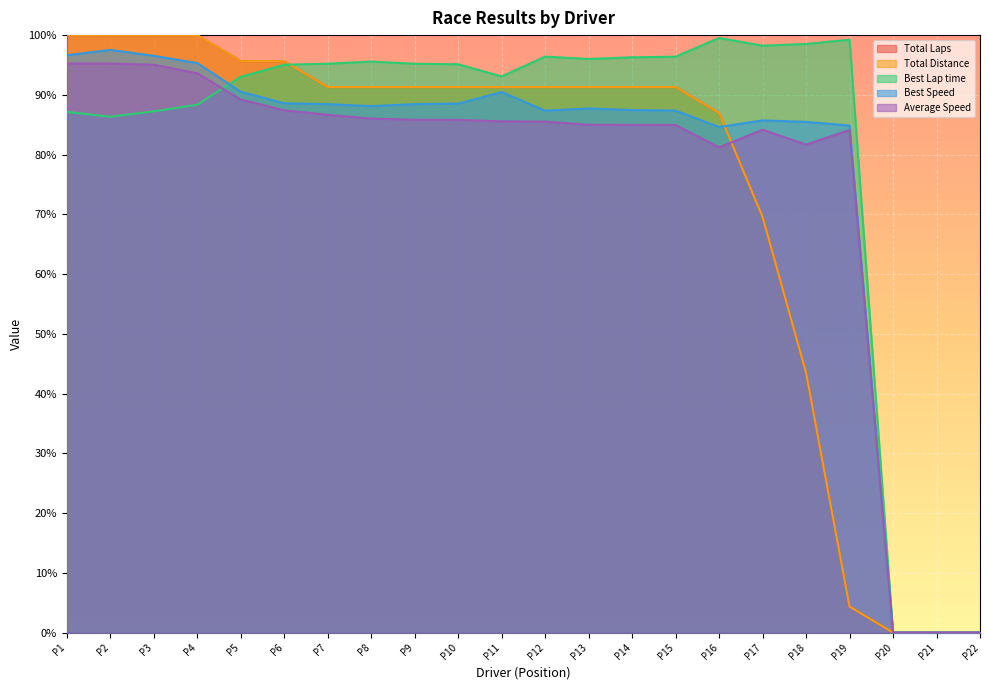

True or false: Total Distance has more than 0 points higher than both neighbors.

False